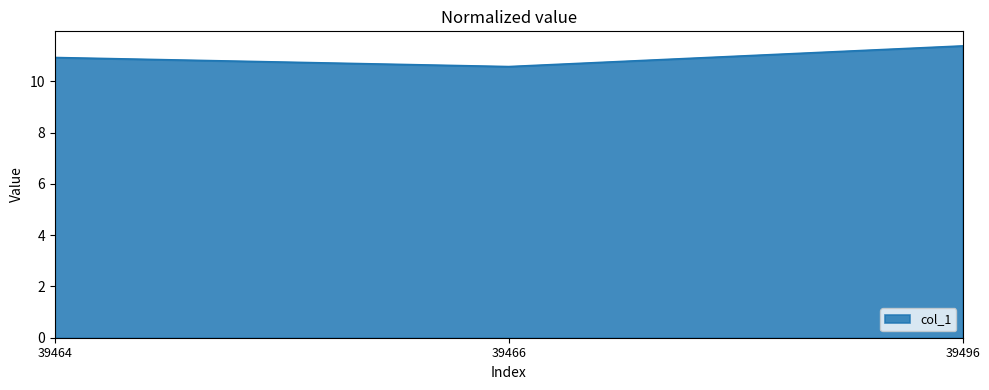

Does the chart have visible grid lines?

No